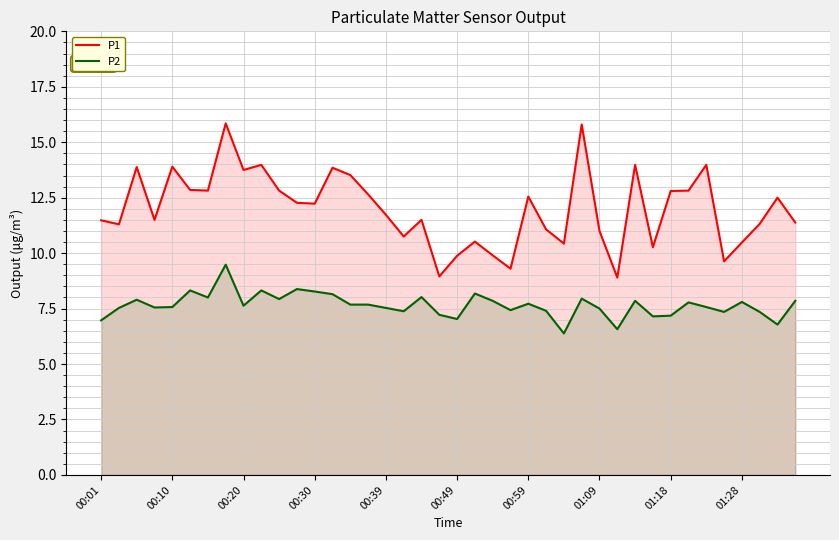

True or false: P1 has more than 1 points higher than both neighbors.

True